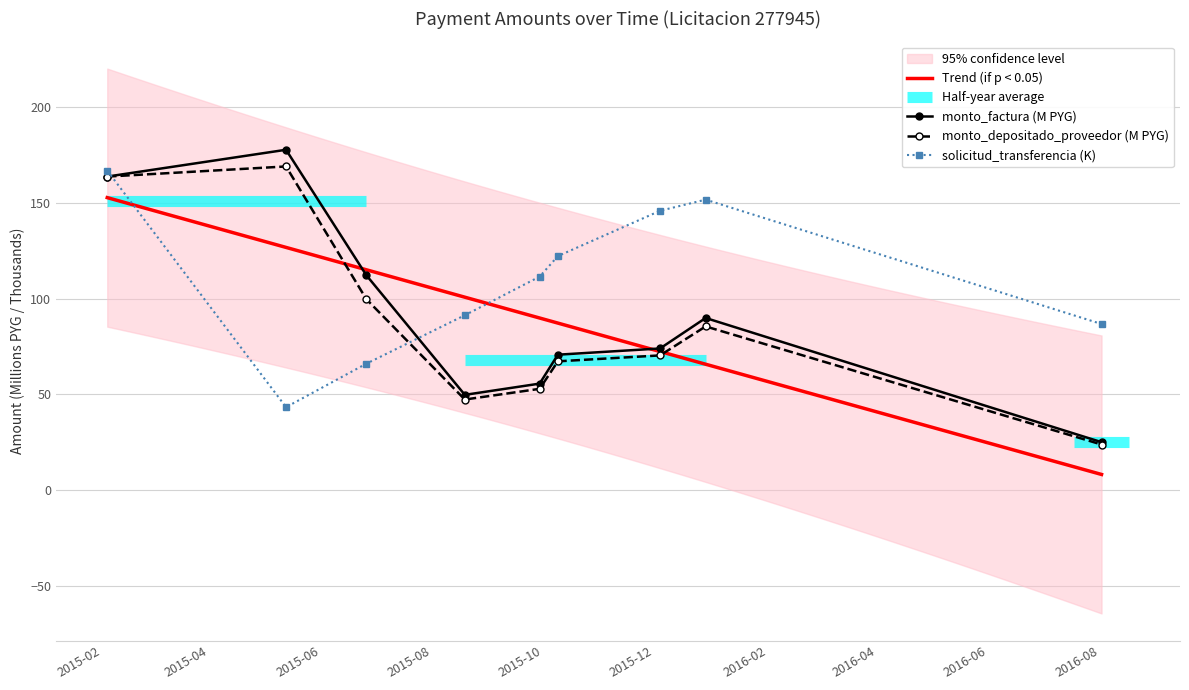

How many series are shown in this chart?

3